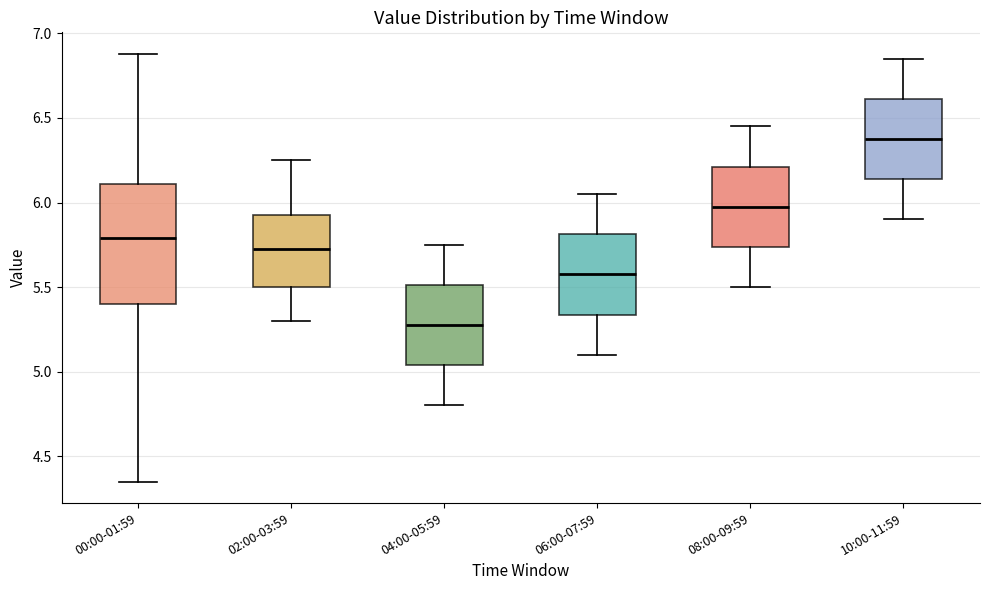

Reading left to right, read every box against the y-axis: the position of its median line, the range the box covers, and the ends of its whiskers. The values are not printed on the chart, so give them approximately, as read against the axis.

00:00-01:59: median 5.80, box 5.40 to 6.10, whiskers 4.35 to 6.90
02:00-03:59: median 5.75, box 5.50 to 5.95, whiskers 5.30 to 6.25
04:00-05:59: median 5.30, box 5.05 to 5.50, whiskers 4.80 to 5.75
06:00-07:59: median 5.60, box 5.35 to 5.80, whiskers 5.10 to 6.05
08:00-09:59: median 6.00, box 5.75 to 6.20, whiskers 5.50 to 6.45
10:00-11:59: median 6.40, box 6.15 to 6.60, whiskers 5.90 to 6.85